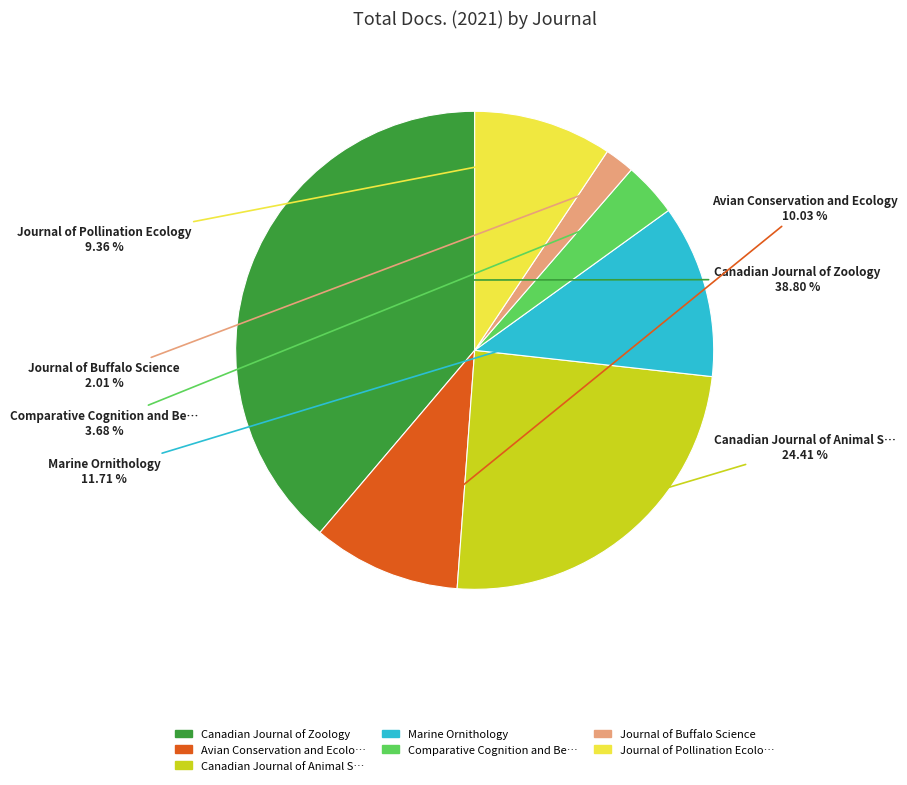

Is there any slice that represents more than half of the pie?

No